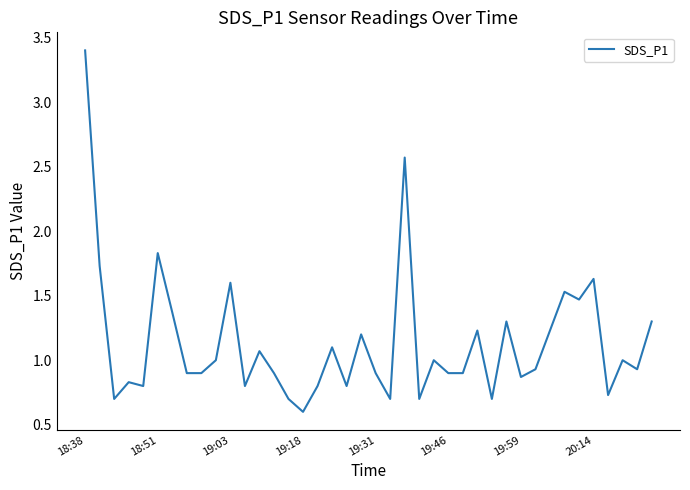

What is the difference between the maximum and minimum values?

2.8